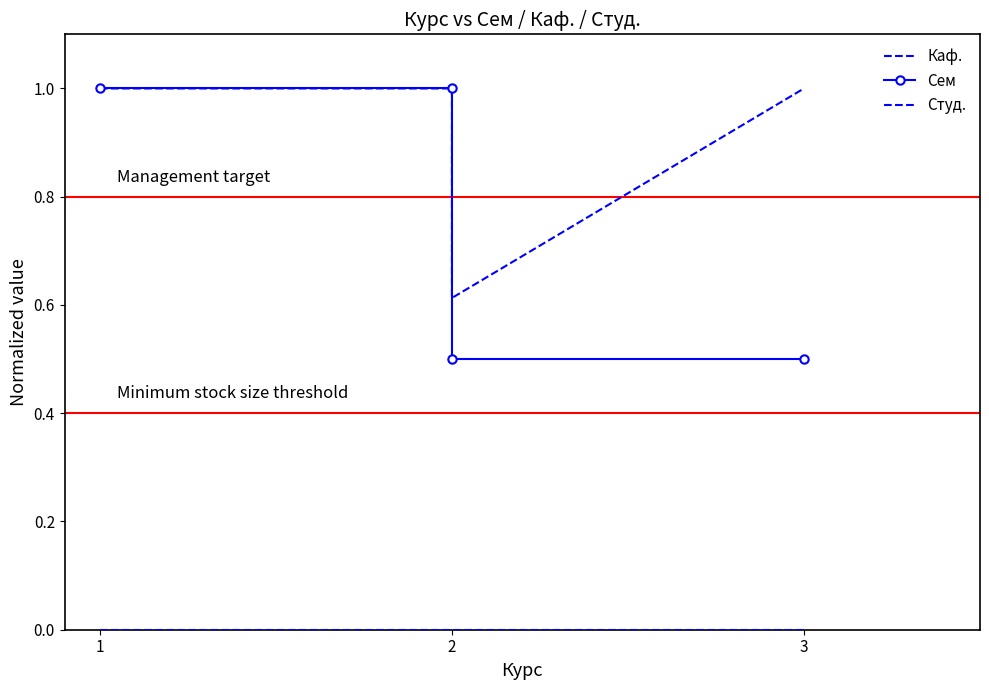

At 3, list the series in order from largest to smallest.

Каф., Сем, Студ.